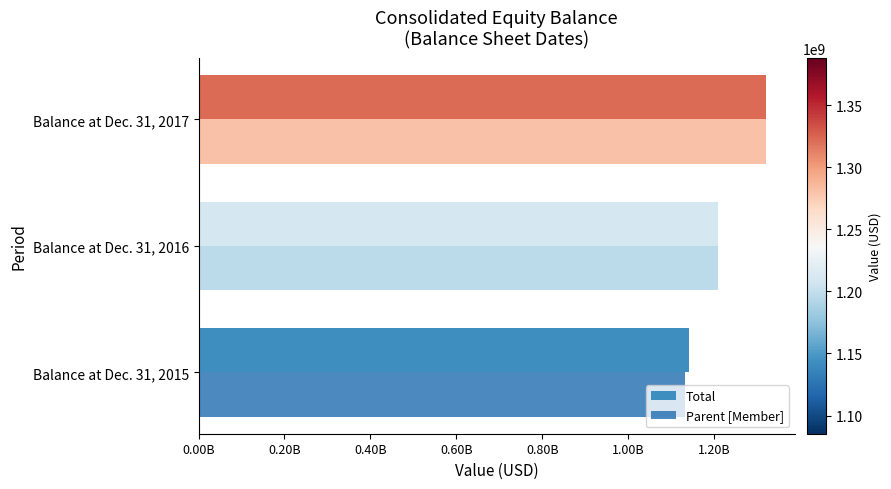

What is the minimum value shown in the chart?

1133292000